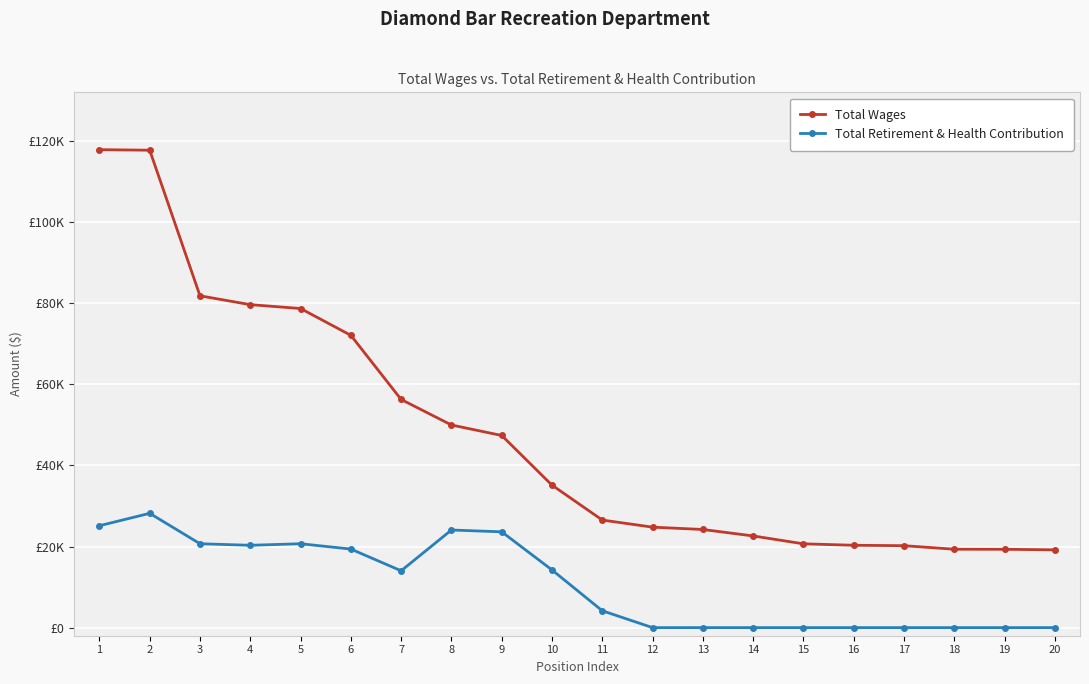

What is the minimum value for Total Wages?

19187